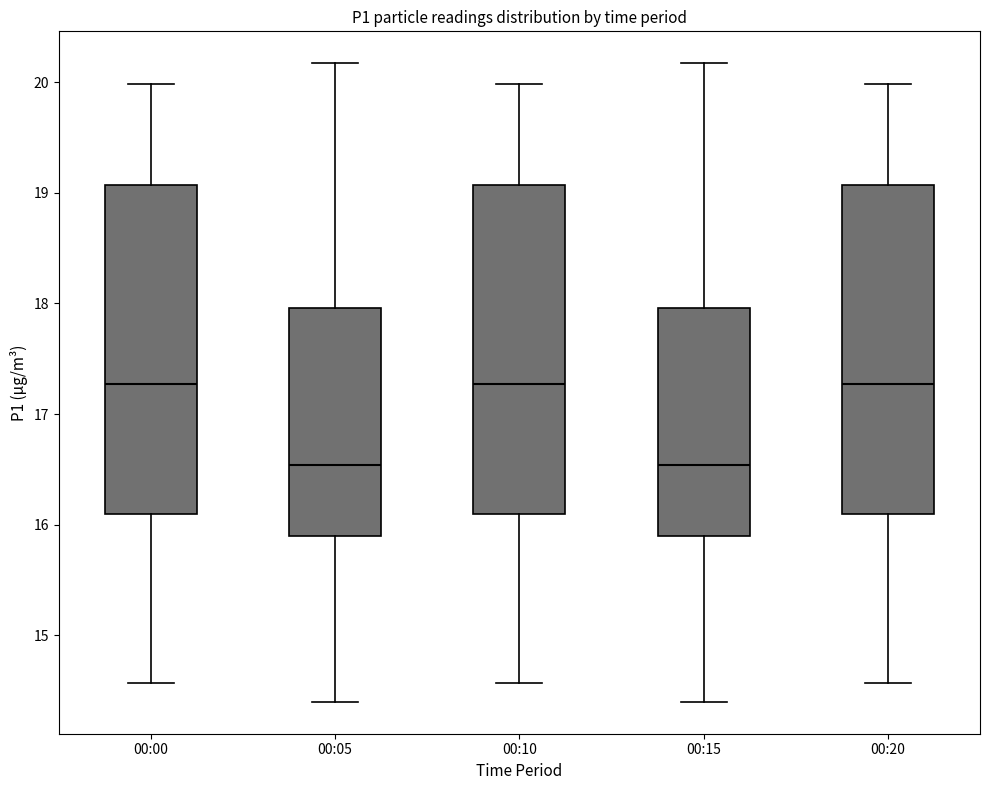

Reading left to right, read every box against the y-axis: the position of its median line, the range the box covers, and the ends of its whiskers. The values are not printed on the chart, so give them approximately, as read against the axis.

00:00: median 17.3, box 16.1 to 19.1, whiskers 14.6 to 20.0
00:05: median 16.5, box 15.9 to 18.0, whiskers 14.4 to 20.2
00:10: median 17.3, box 16.1 to 19.1, whiskers 14.6 to 20.0
00:15: median 16.5, box 15.9 to 18.0, whiskers 14.4 to 20.2
00:20: median 17.3, box 16.1 to 19.1, whiskers 14.6 to 20.0